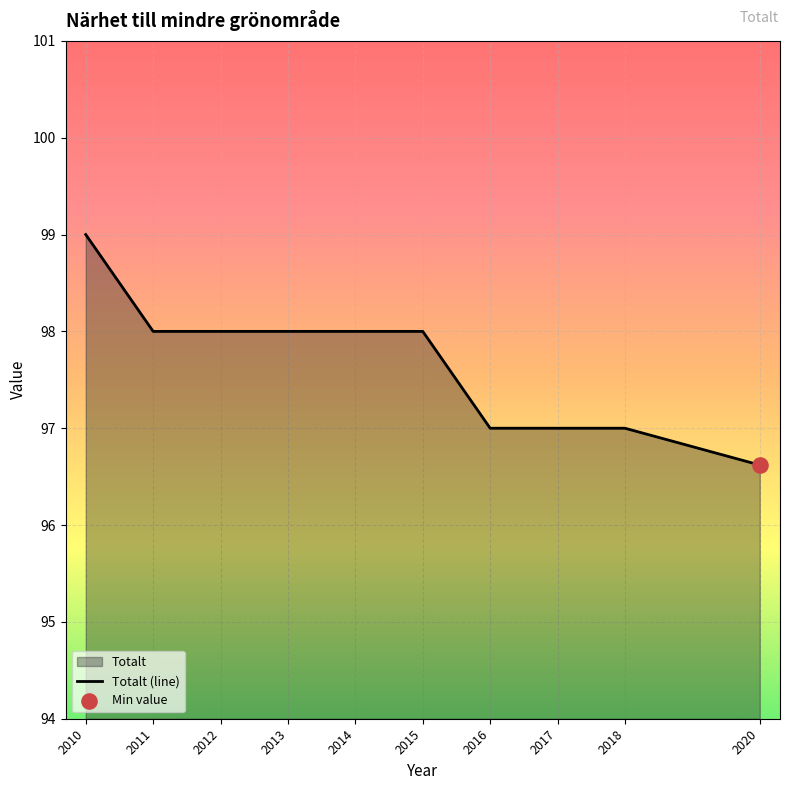

What is the ratio of the value at 2016 to the value at 2013?

1.0